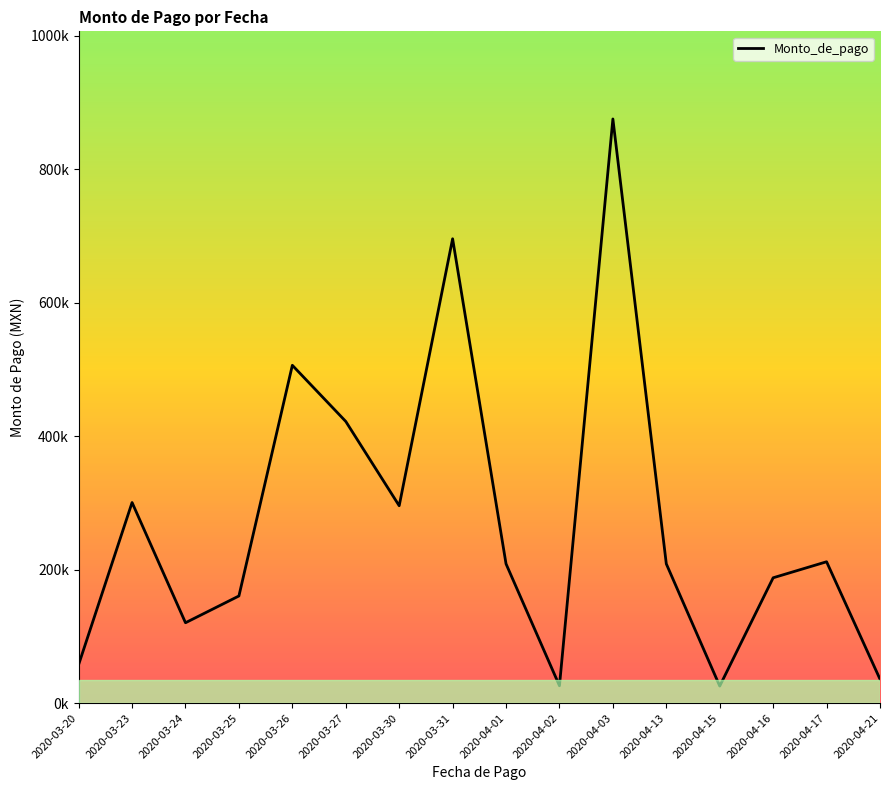

At which label does the data first exceed 208800?

2020-03-23